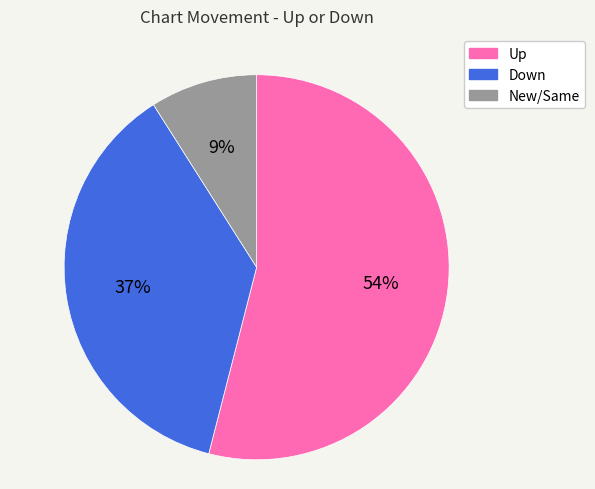

Rank the categories by value from lowest to highest.

New/Same, Down, Up